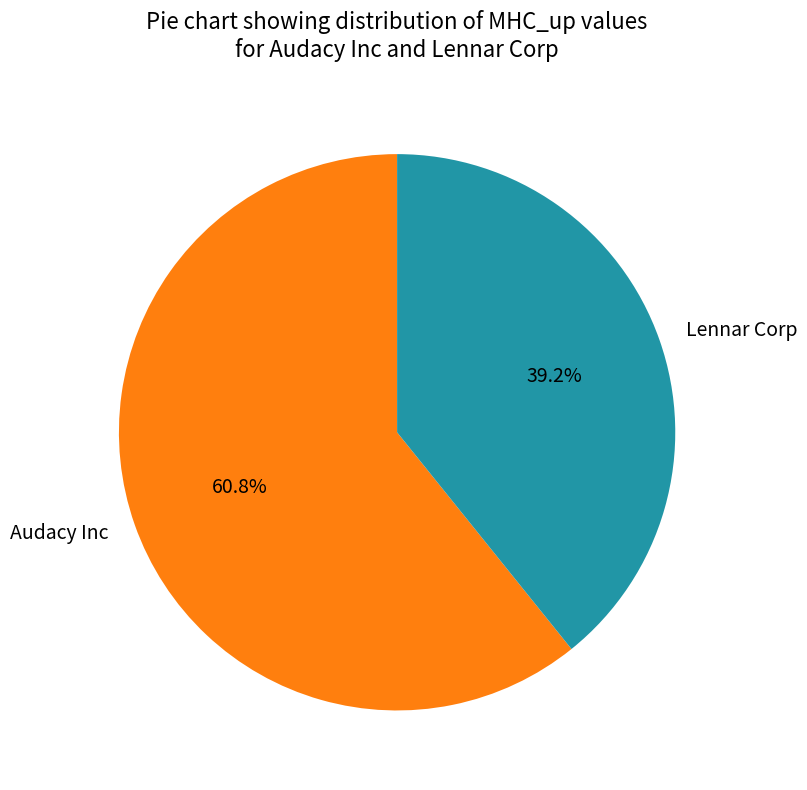

What portion of the pie excludes Audacy Inc?

39.2%